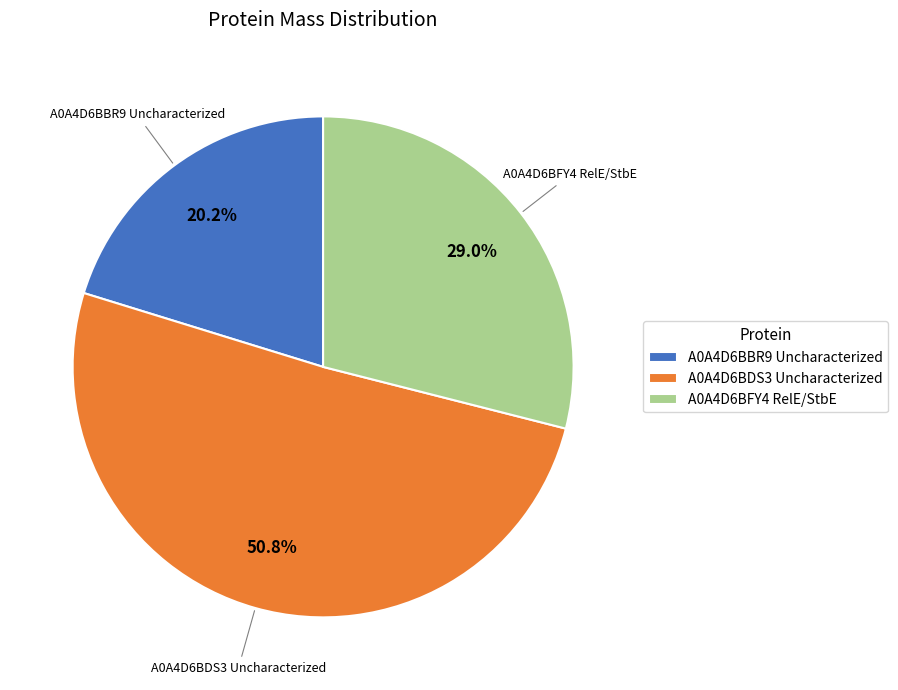

To the nearest percent, what is the combined percentage of A0A4D6BDS3 Uncharacterized and A0A4D6BBR9 Uncharacterized?

71%